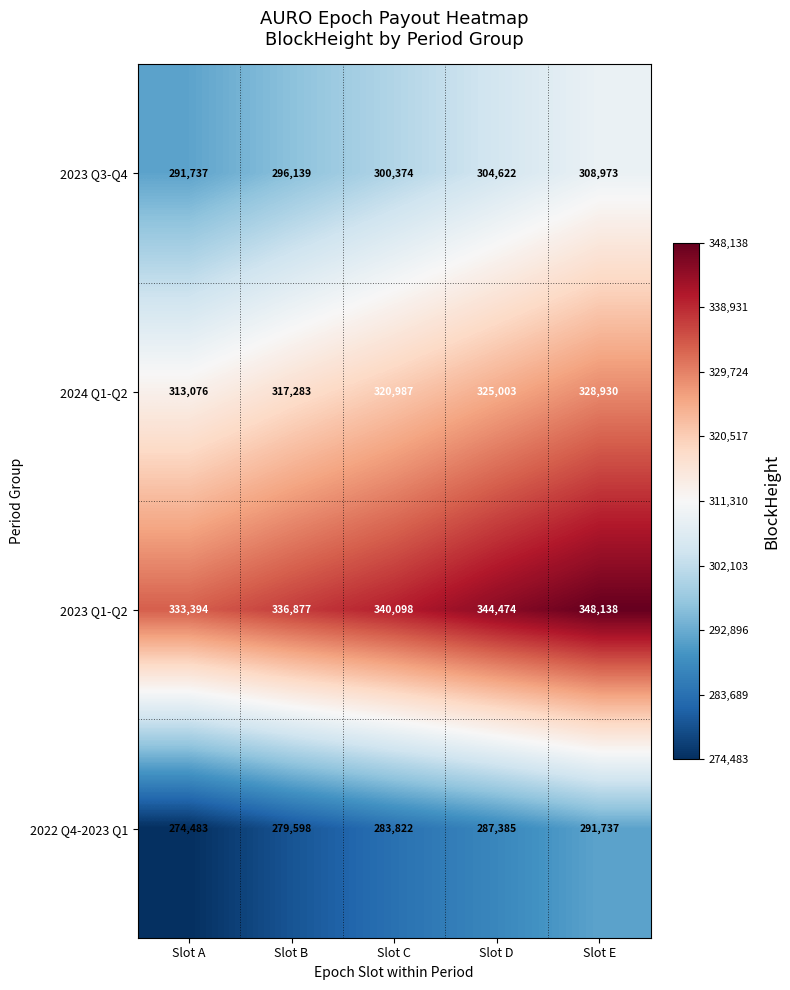

What is the sum of all 2022 Q4-2023 Q1 values?

1417025